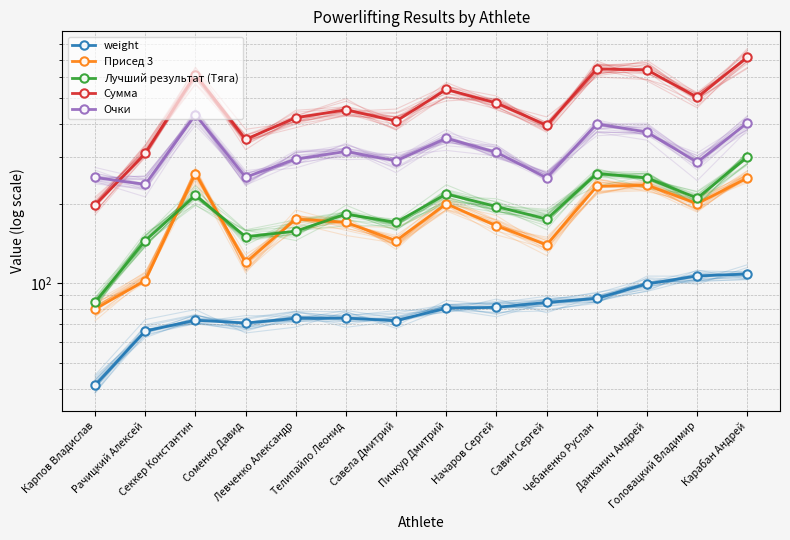

At how many categories does at least one series exceed 130?

14